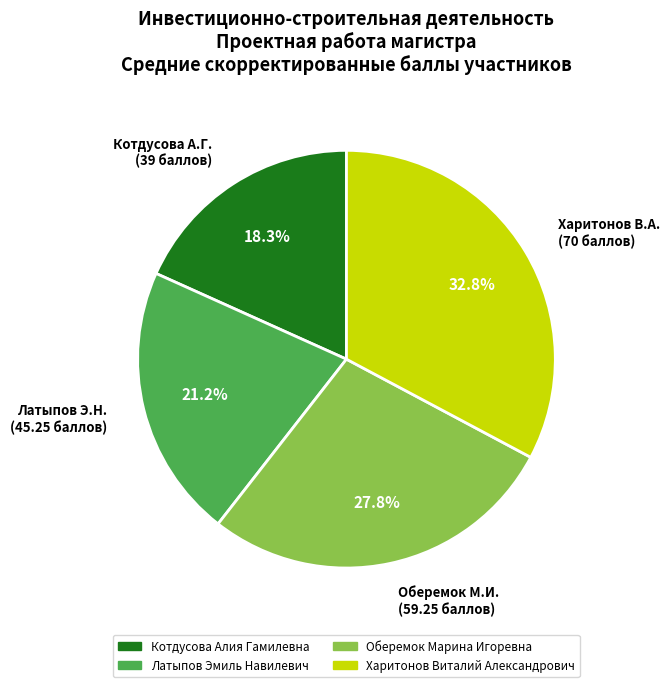

Approximately how many times larger is the value at Котдусова А.Г. (39 баллов) compared to Харитонов В.А. (70 баллов)?

0.6